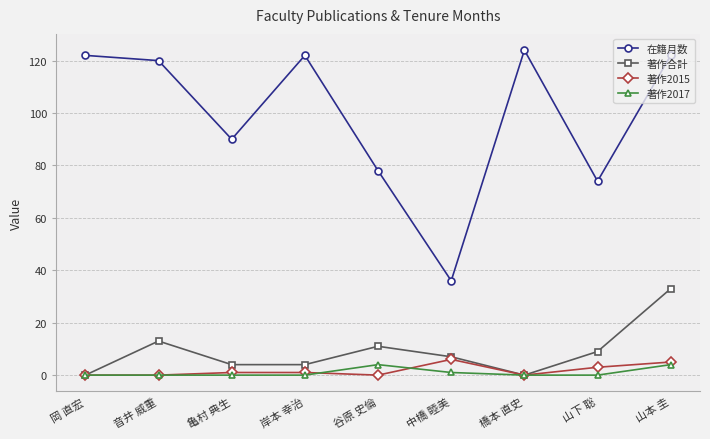

True or false: 著作2015 has more than 0 interior local peaks.

True